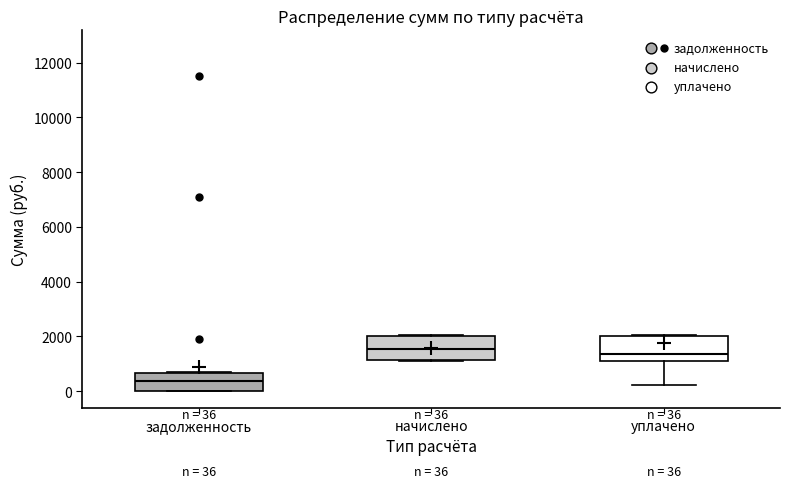

Which box has the lowest median line?

задолженность